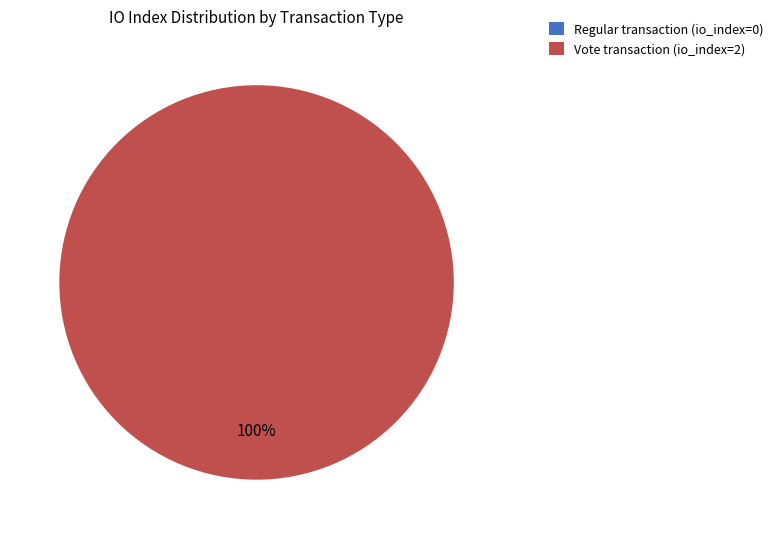

The Regular slice represents 12% of the pie. True or false?

False